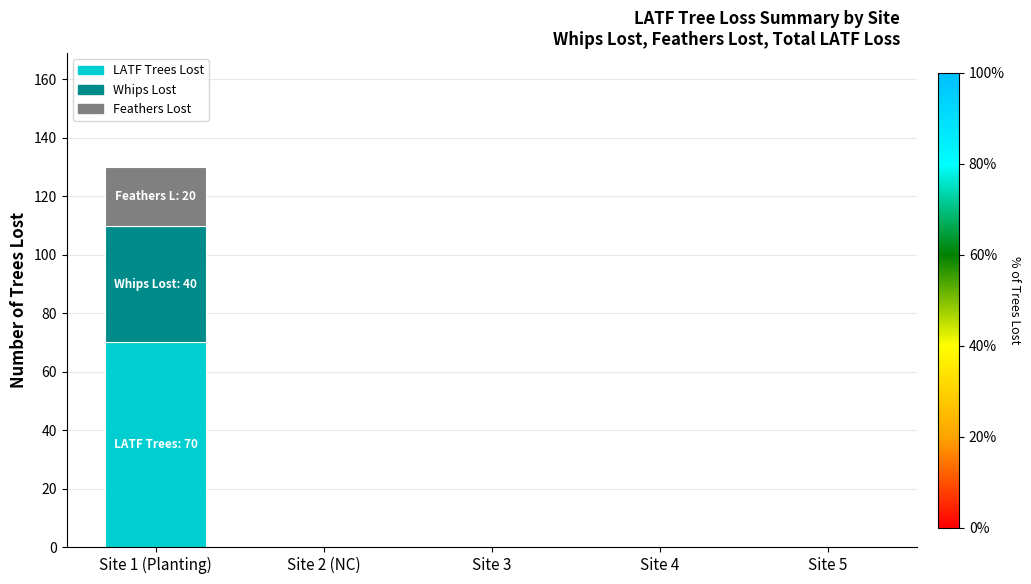

What are all the series names shown in the legend?

LATF Trees Lost, Whips Lost, Feathers Lost